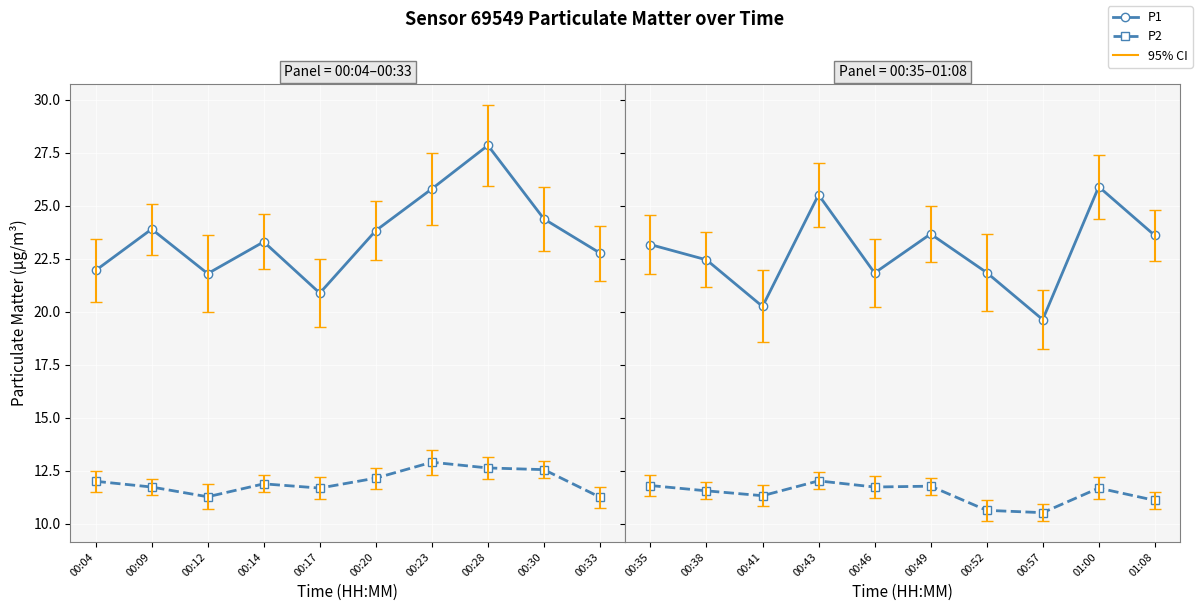

Is this an area chart (filled region under the line)?

No